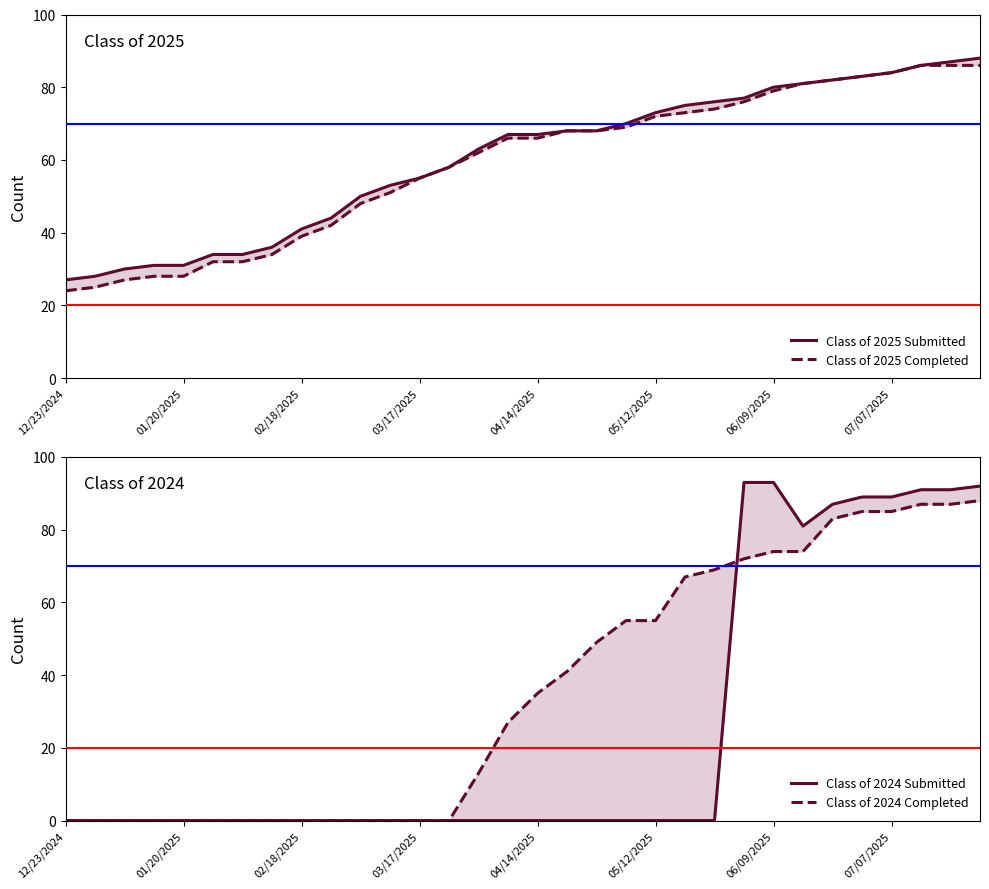

How many lines are shown in the chart?

4